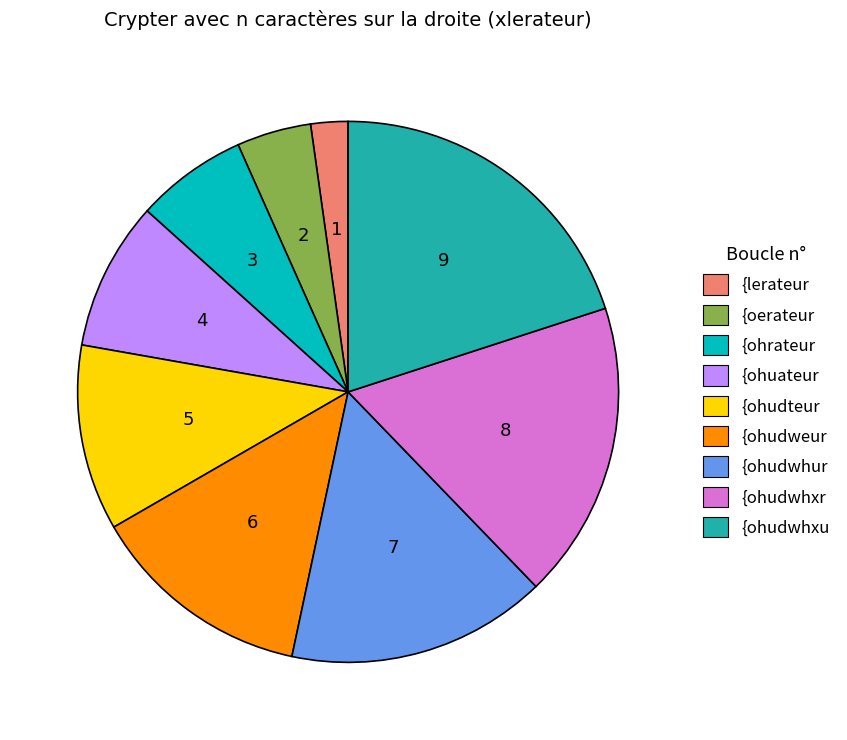

Is there a majority slice in this chart?

No